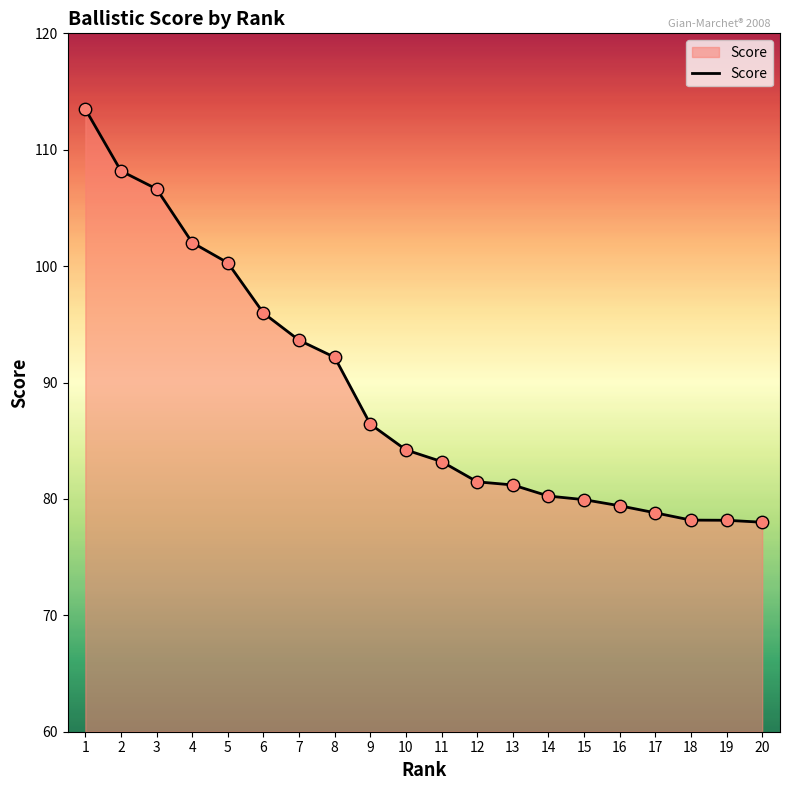

Which has a higher value, 4 or 15?

4